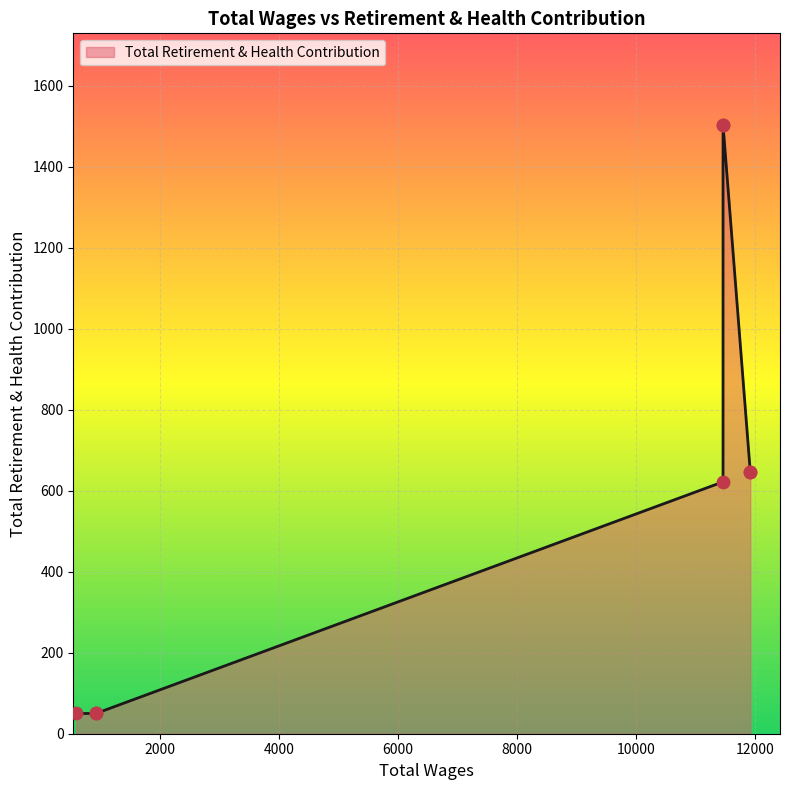

What is the change in value from 11462.0 to 586.0?

-1454